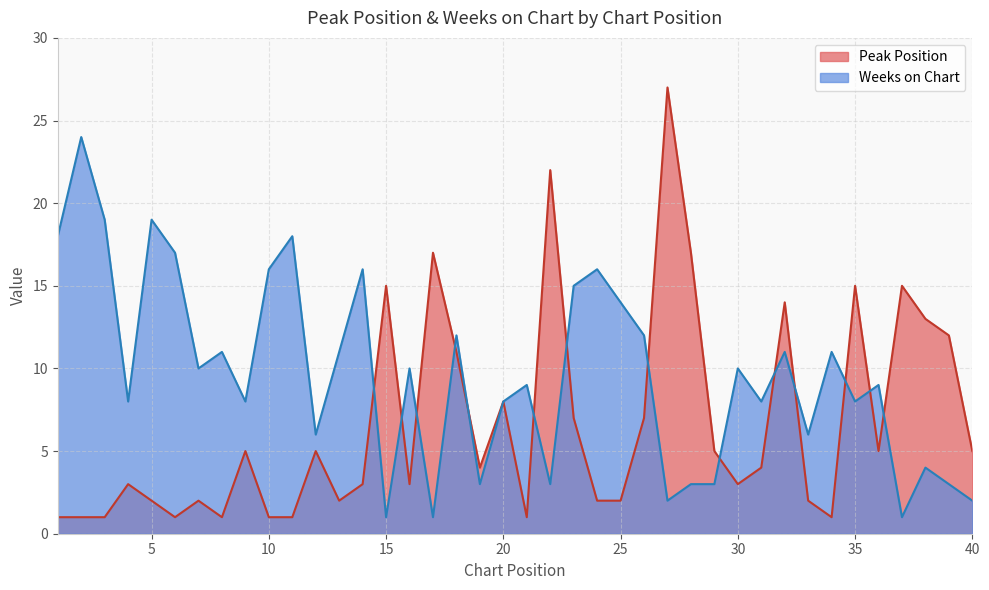

The value of Peak Position at 35 is 15. True or false?

True